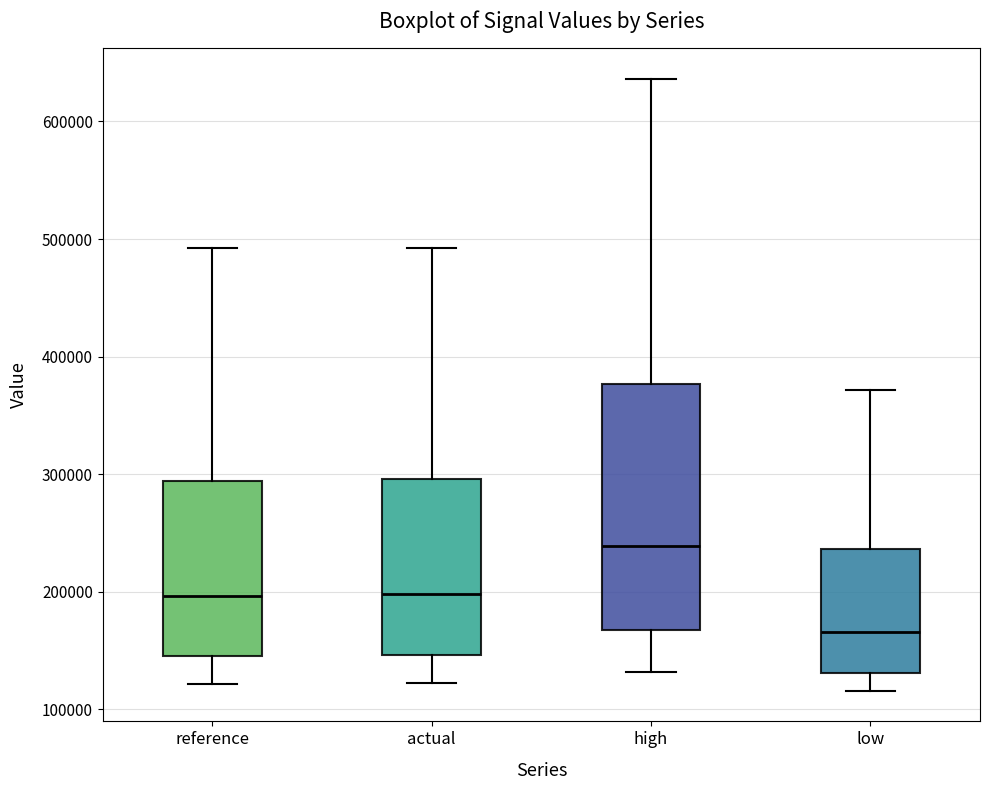

Reading left to right, read every box against the y-axis: the position of its median line, the range the box covers, and the ends of its whiskers. The values are not printed on the chart, so give them approximately, as read against the axis.

reference: median 200000, box 150000 to 290000, whiskers 120000 to 490000
actual: median 200000, box 150000 to 300000, whiskers 120000 to 490000
high: median 240000, box 170000 to 380000, whiskers 130000 to 640000
low: median 170000, box 130000 to 240000, whiskers 120000 to 370000